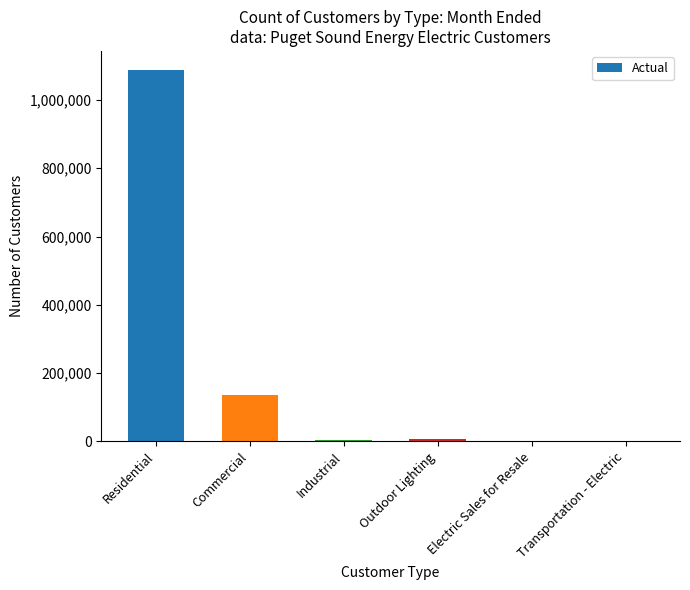

Count the number of data series in this chart.

1